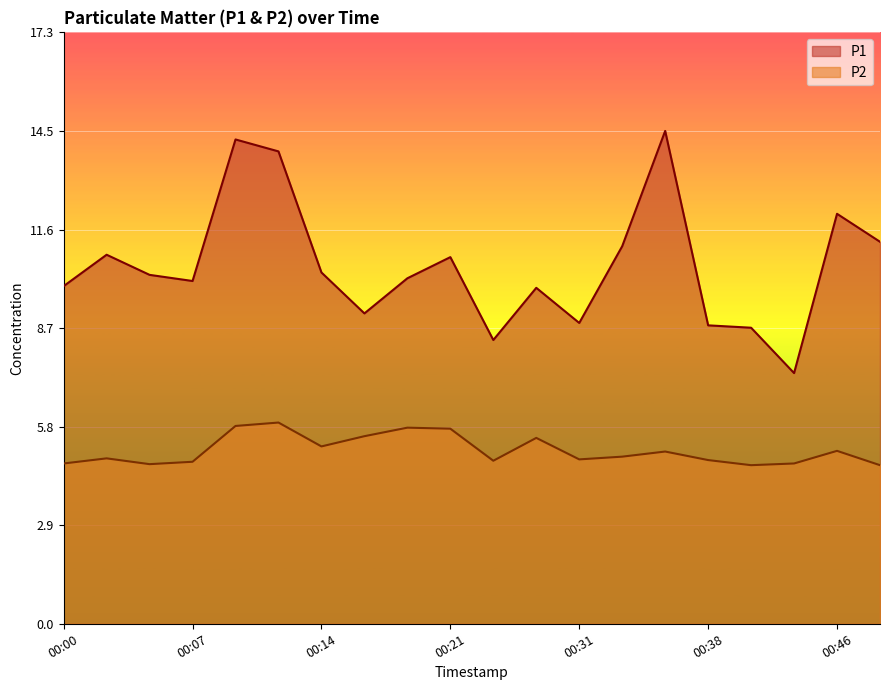

Is it true that P2 equals 1.9 at 00:05?

False